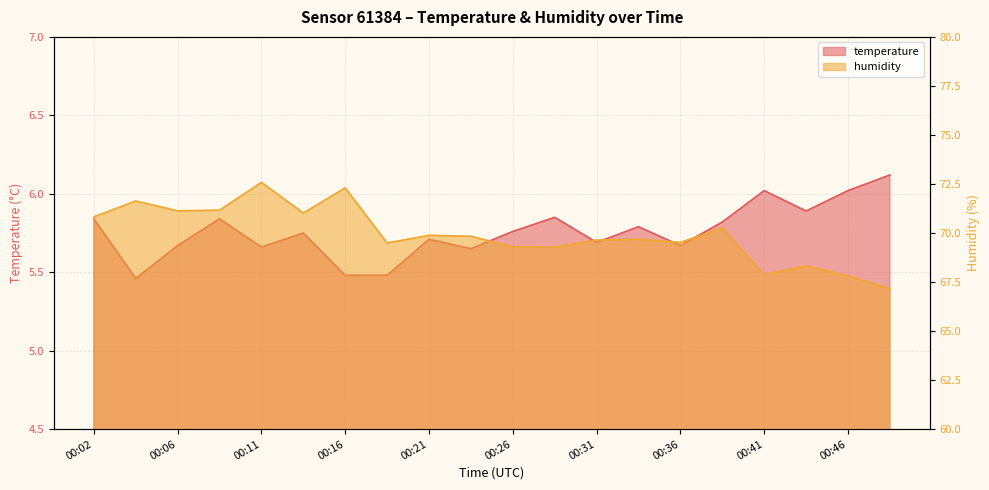

Where is humidity nearest to the value 69?

00:29